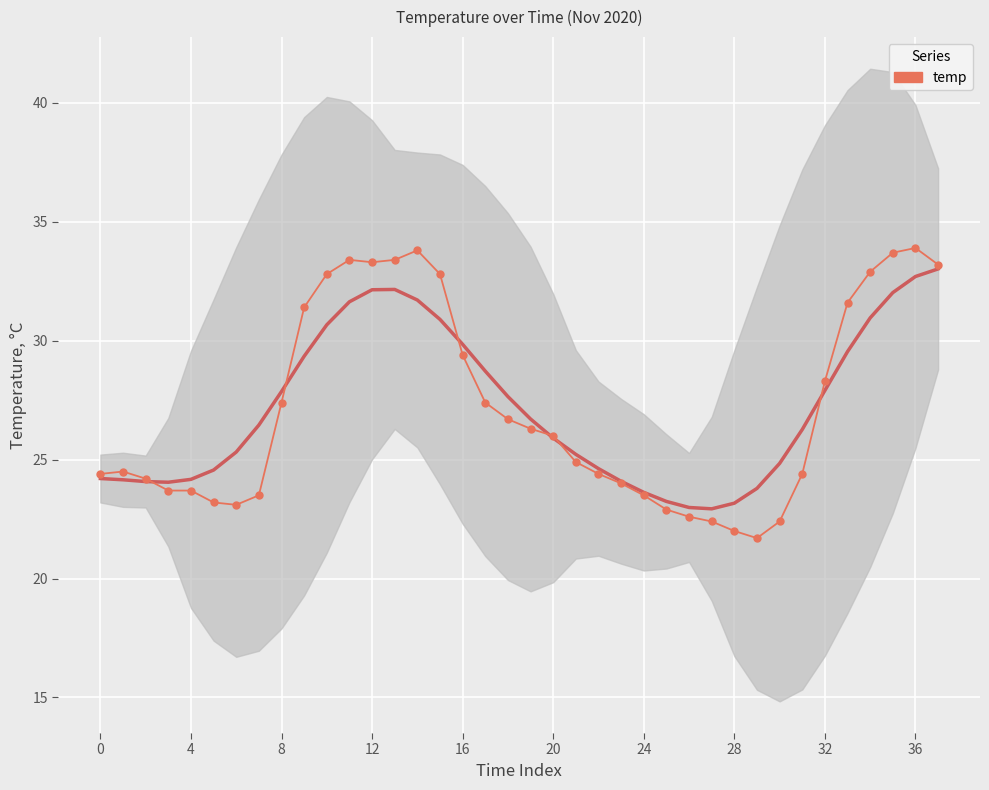

Which category has the highest value across all series?

36